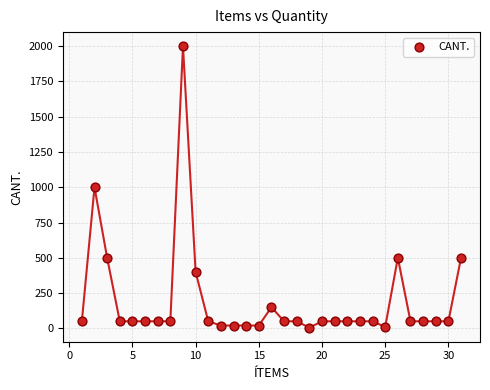

What is the range of Y values (max minus min)?

1995